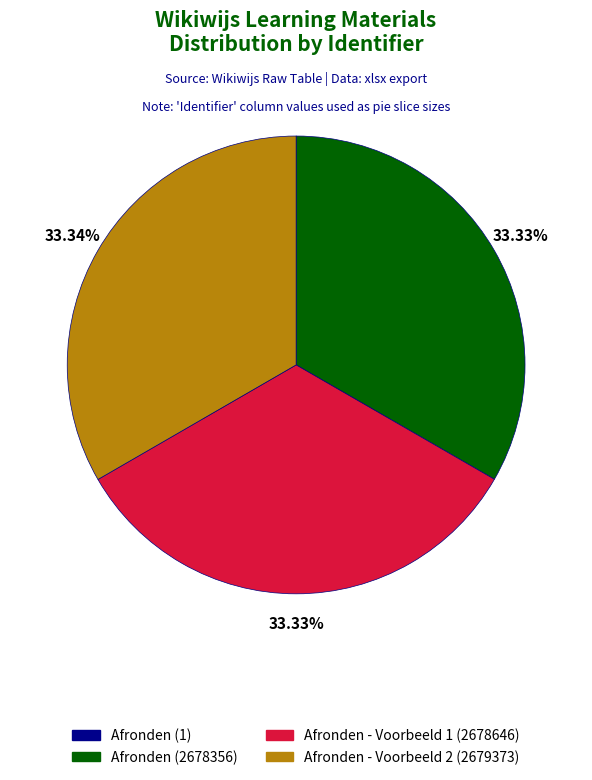

To the nearest percent, what percentage of the pie is Afronden?

33%